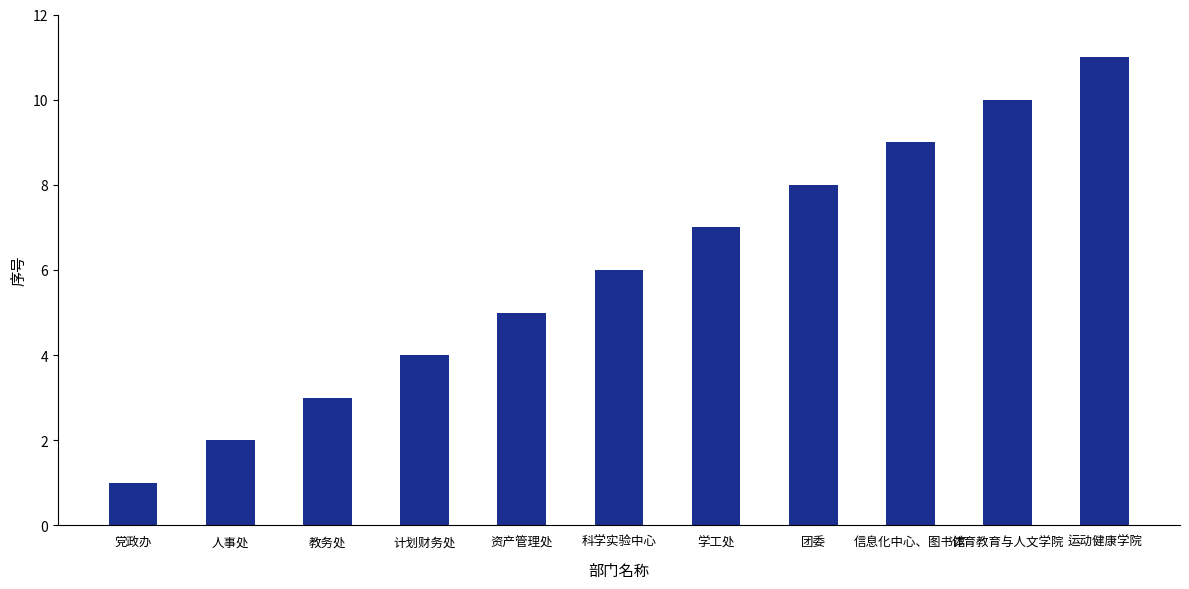

Reading left to right, what are all the values shown in this chart?

1	2	3	4	5	6	7	8	9	10	11